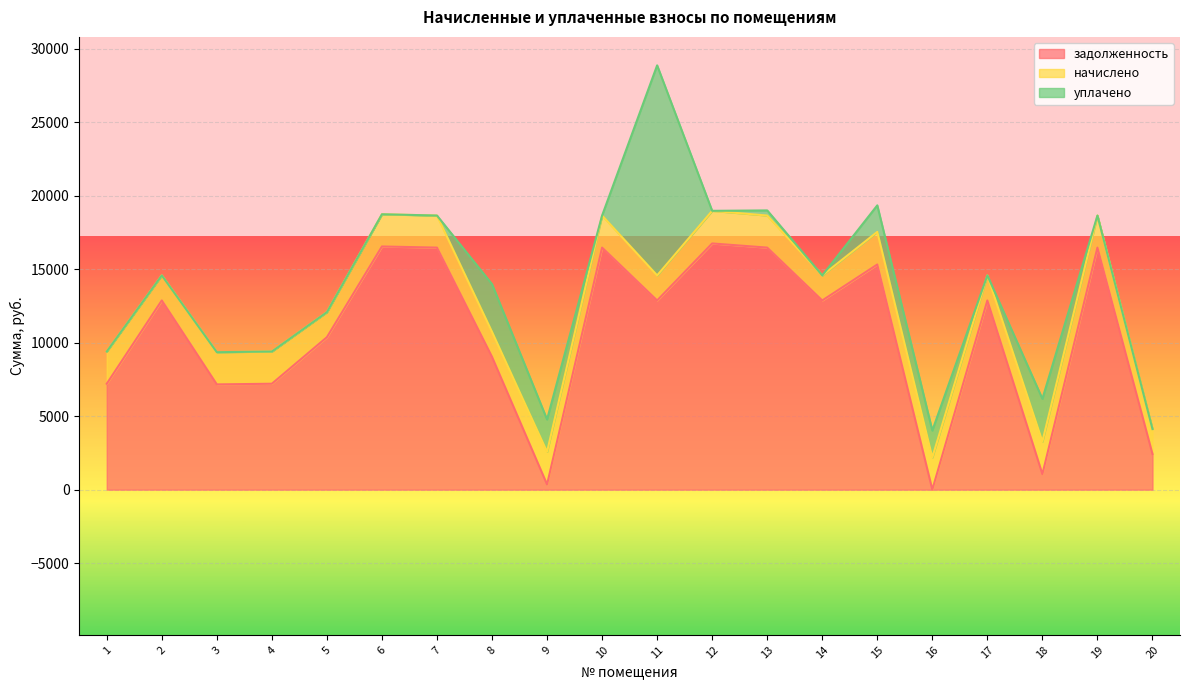

True or false: уплачено has a value of 16112.5 at 5.

False